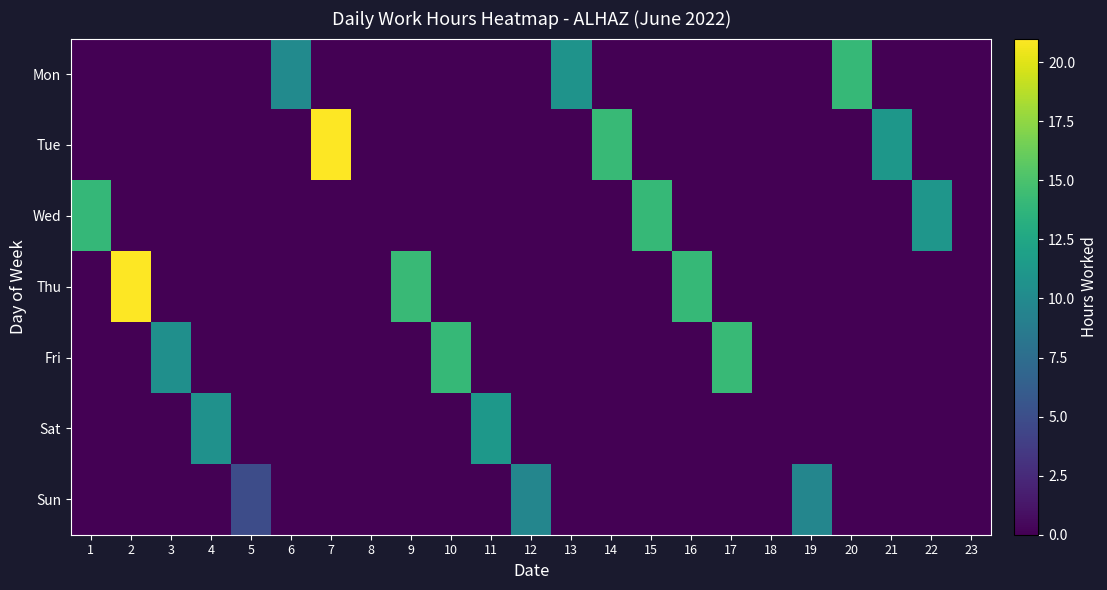

Which label corresponds to the smallest value in the chart?

1